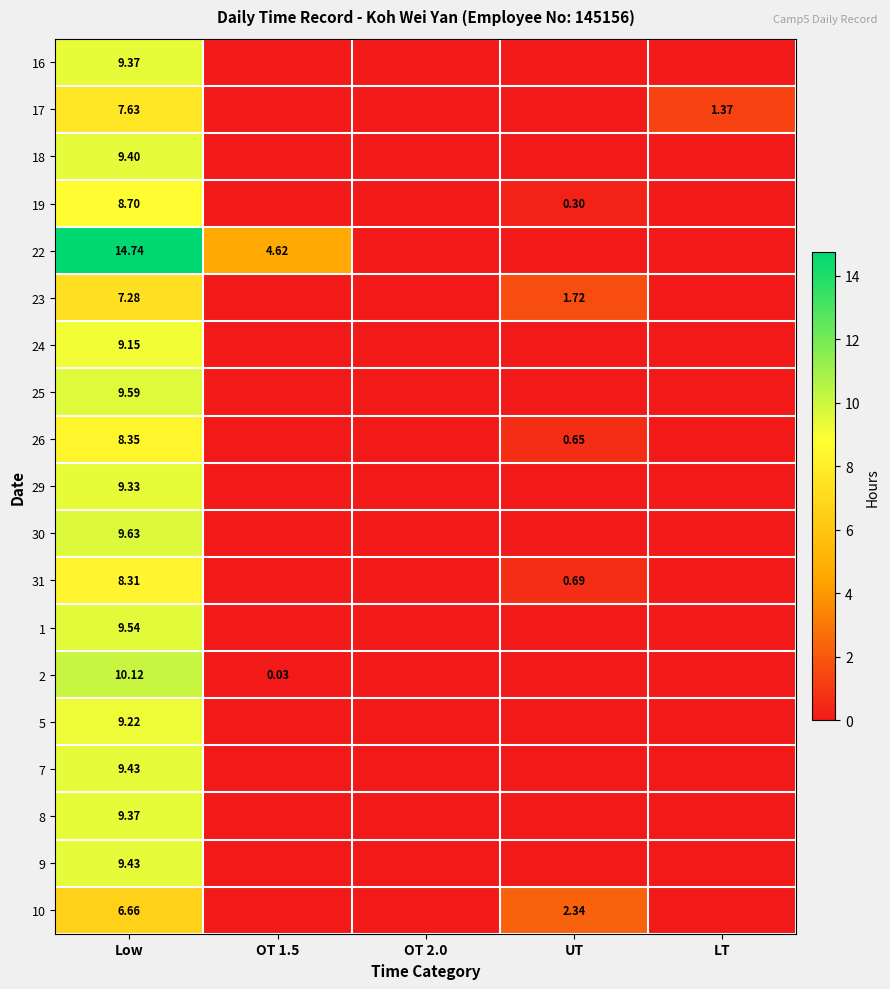

Rank the series at OT 2.0 from highest to lowest value.

16, 17, 18, 19, 22, 23, 24, 25, 26, 29, 30, 31, 1, 2, 5, 7, 8, 9, 10